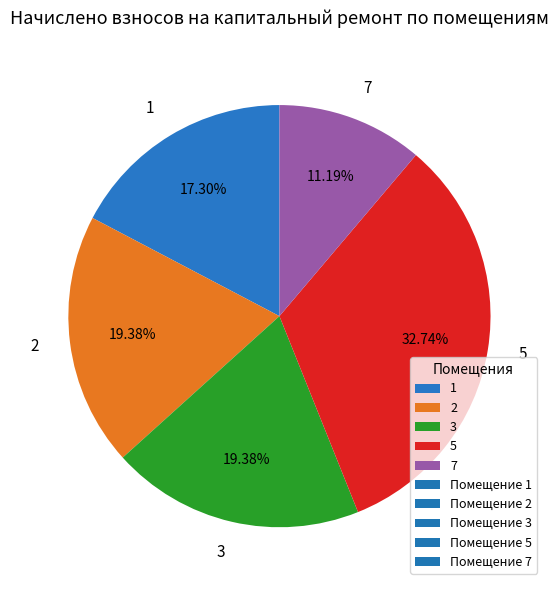

What is the ratio of the value at 5 to the value at 3?

1.7